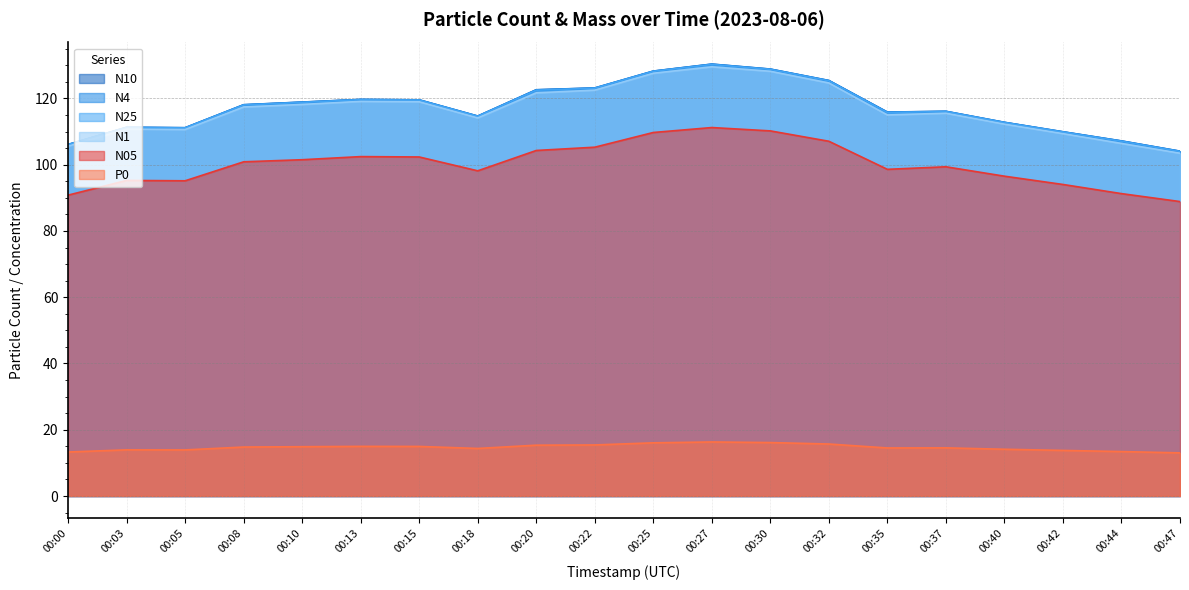

What is the total value across all series at 00:25?

638.0